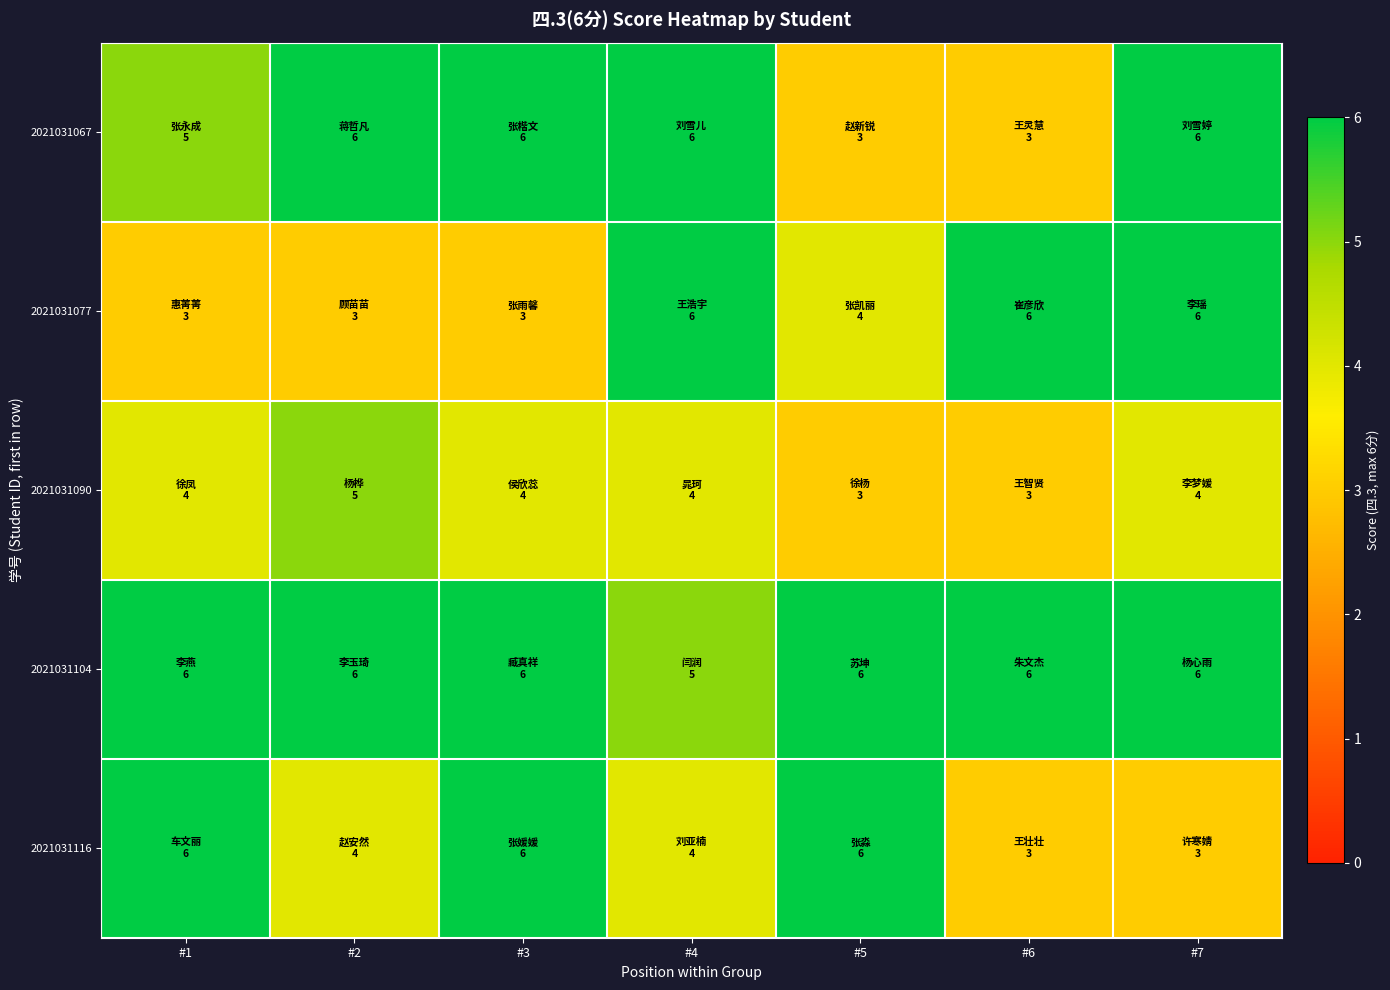

Reading left to right, list all the values displayed in this chart.

2021031067: #1=5	#2=6	#3=6	#4=6	#5=3	#6=3	#7=6
2021031077: #1=3	#2=3	#3=3	#4=6	#5=4	#6=6	#7=6
2021031090: #1=4	#2=5	#3=4	#4=4	#5=3	#6=3	#7=4
2021031104: #1=6	#2=6	#3=6	#4=5	#5=6	#6=6	#7=6
2021031116: #1=6	#2=4	#3=6	#4=4	#5=6	#6=3	#7=3